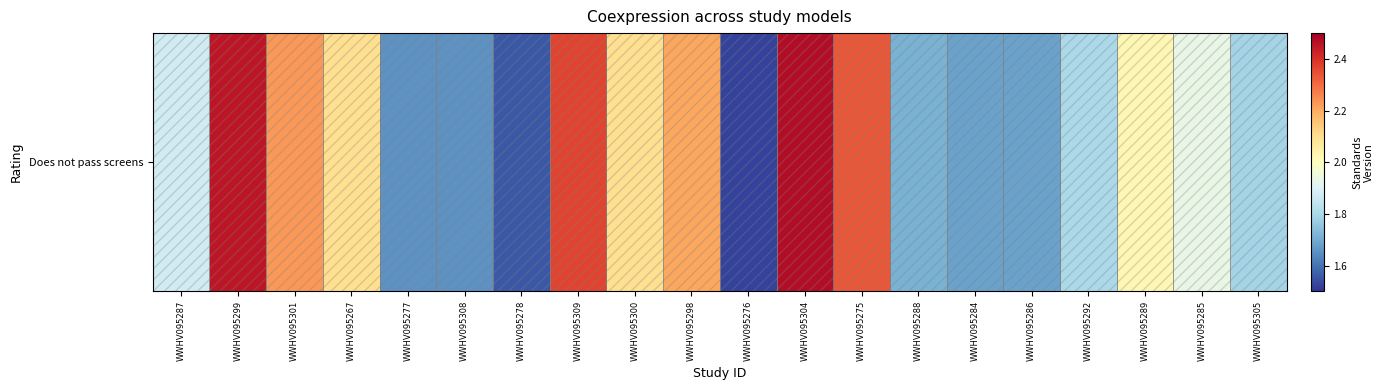

What is the change in value from WWHV095288 to WWHV095305?

+0.1